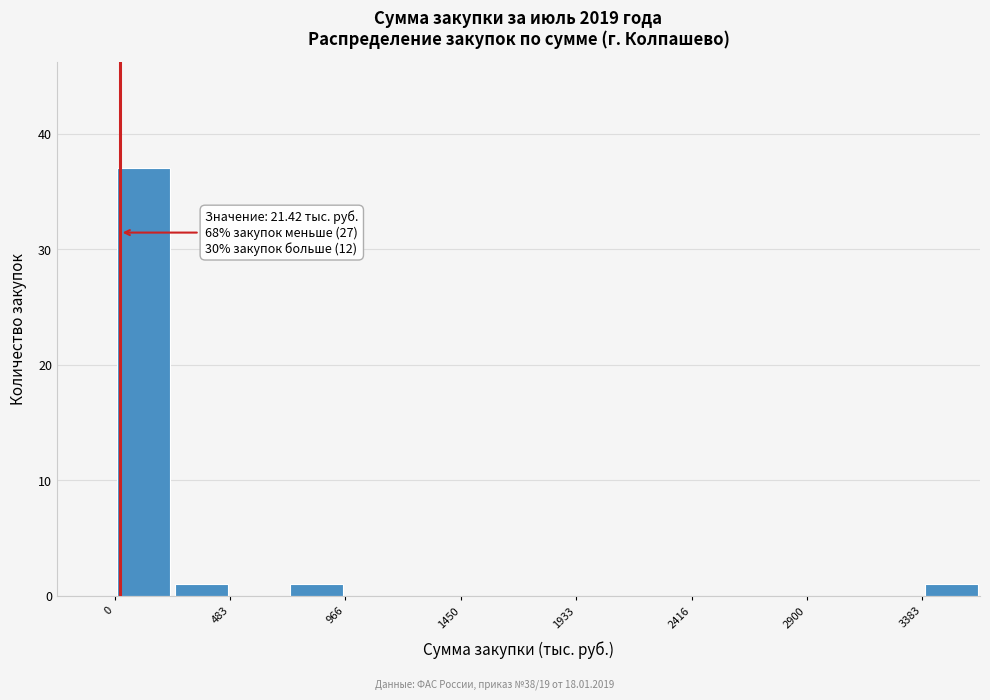

Over which range of the x-axis is the bar tallest?

0 to 250